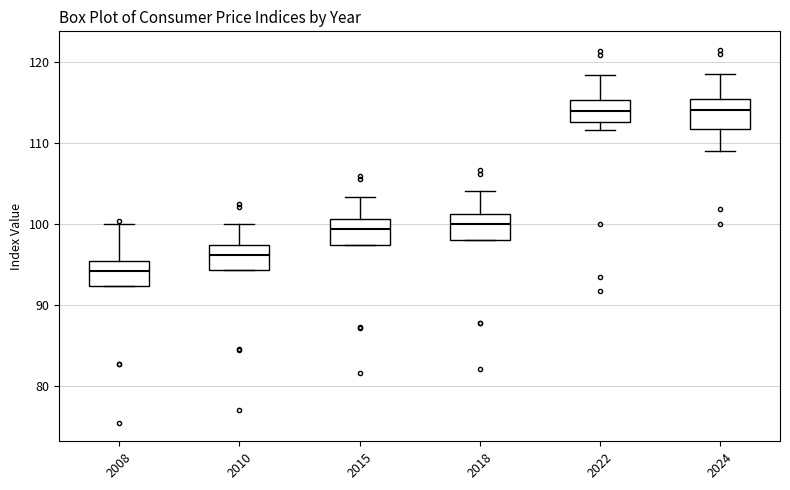

Reading left to right, transcribe this box plot: for each box, give where its median line is, the range the box spans, and where its two whiskers end, as read against the y-axis. The values are not printed on the chart, so give them approximately, as read against the axis.

2008: median 94, box 92 to 95, whiskers 92 to 100
2010: median 96, box 94 to 97, whiskers 94 to 100
2015: median 99, box 97 to 101, whiskers 97 to 103
2018: median 100, box 98 to 101, whiskers 98 to 104
2022: median 114, box 113 to 115, whiskers 112 to 118
2024: median 114, box 112 to 115, whiskers 109 to 119